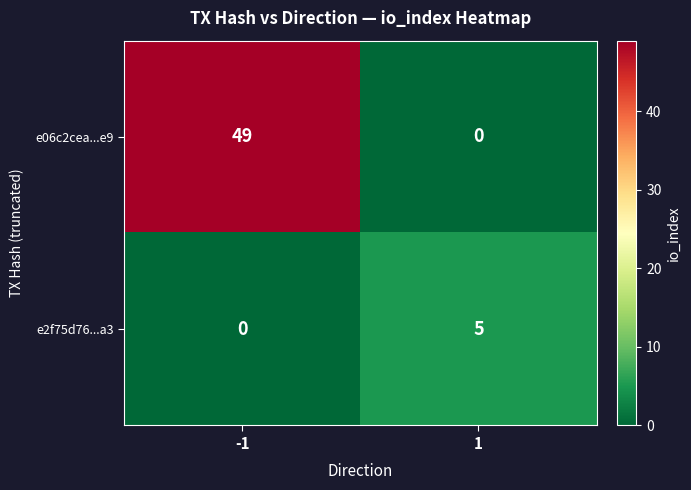

How many categories are shown in the chart?

2